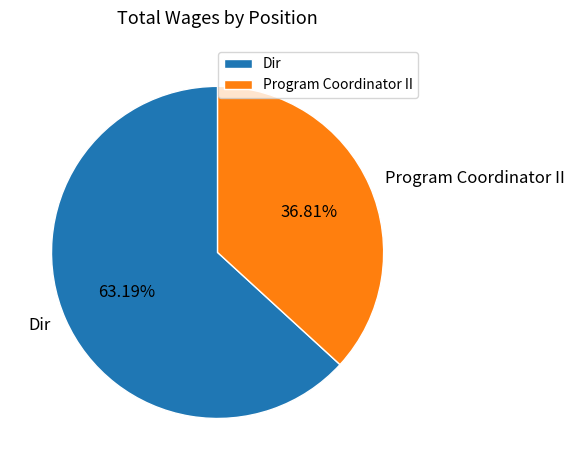

Is the sum of Program Coordinator II and Dir greater than half?

Yes